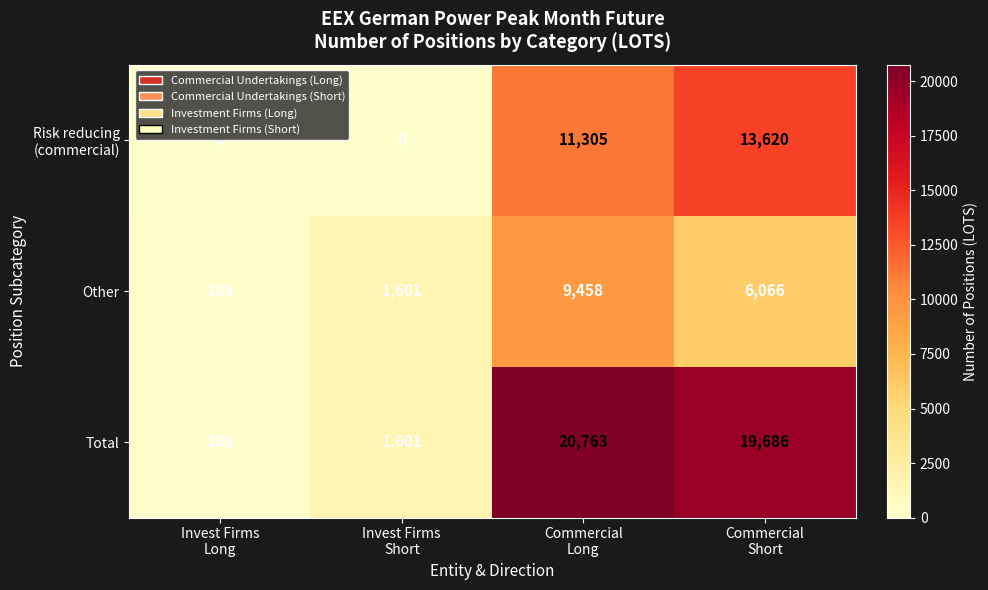

What is the maximum value shown in the chart?

20763